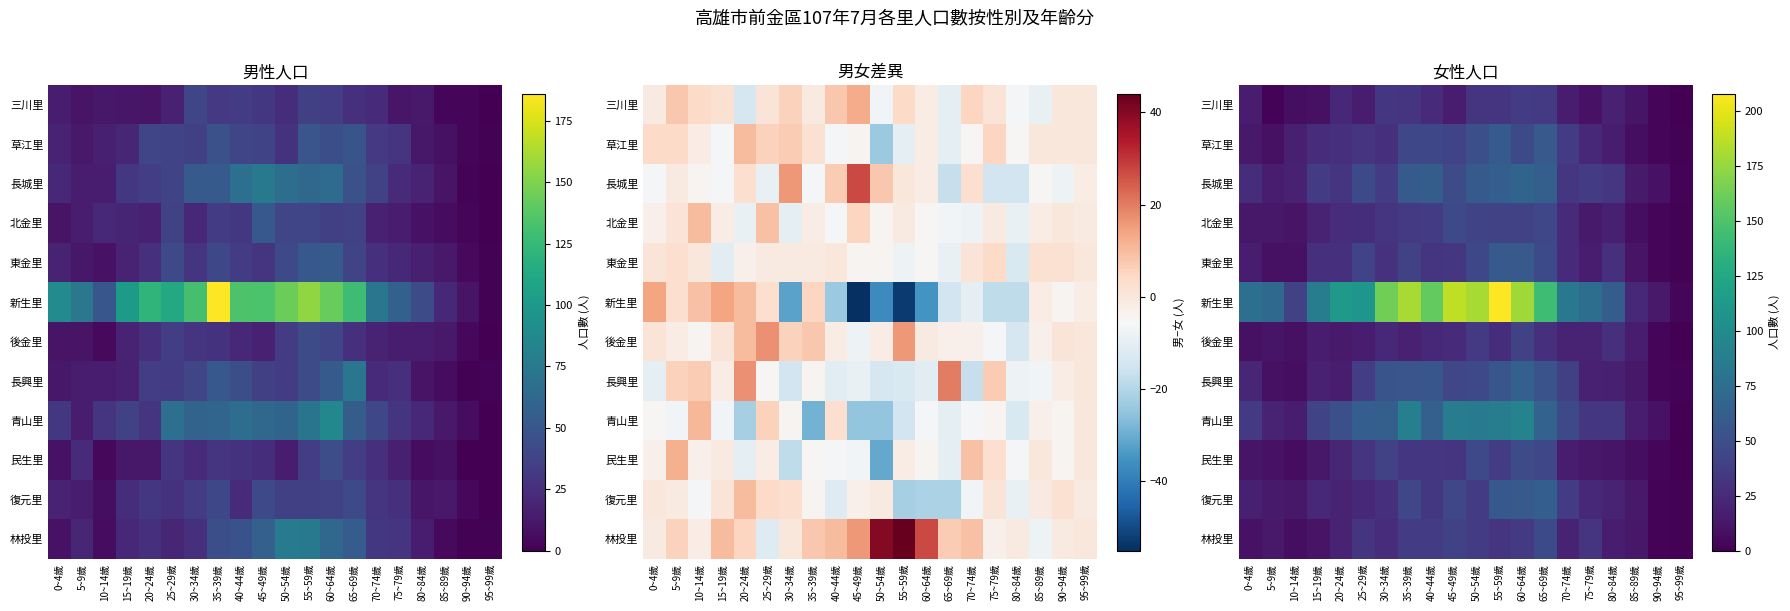

Which series has the largest range (max minus min)?

新生里